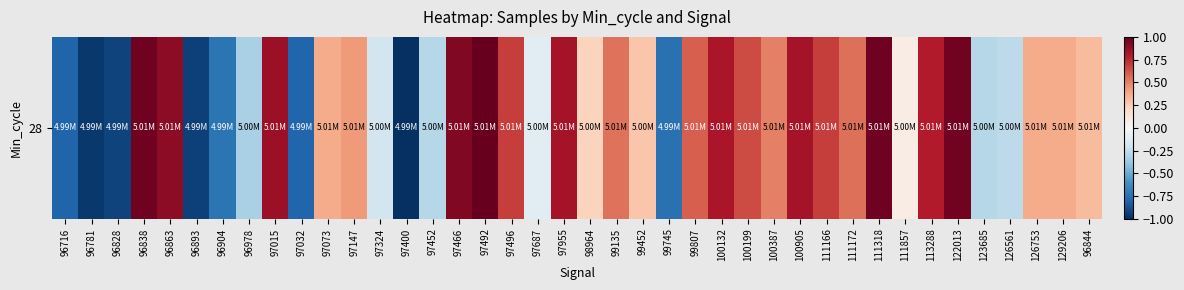

Rank the categories by value from lowest to highest.

97400, 96781, 96893, 96828, 96716, 97032, 99745, 96904, 96978, 97452, 123685, 126561, 97324, 97687, 111857, 98964, 99452, 96844, 97073, 126753, 129206, 97147, 100387, 99135, 111172, 99807, 100199, 97496, 111166, 113288, 100132, 97955, 100905, 97015, 96863, 97466, 122013, 111318, 96838, 97492